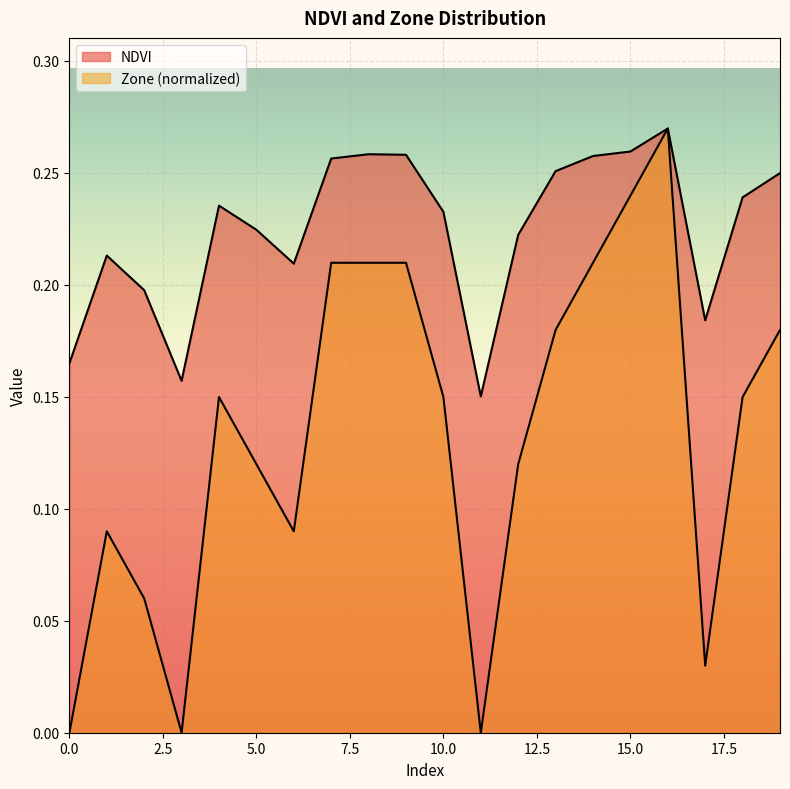

What is the value of the NDVI point at the 18th from the left?

0.2